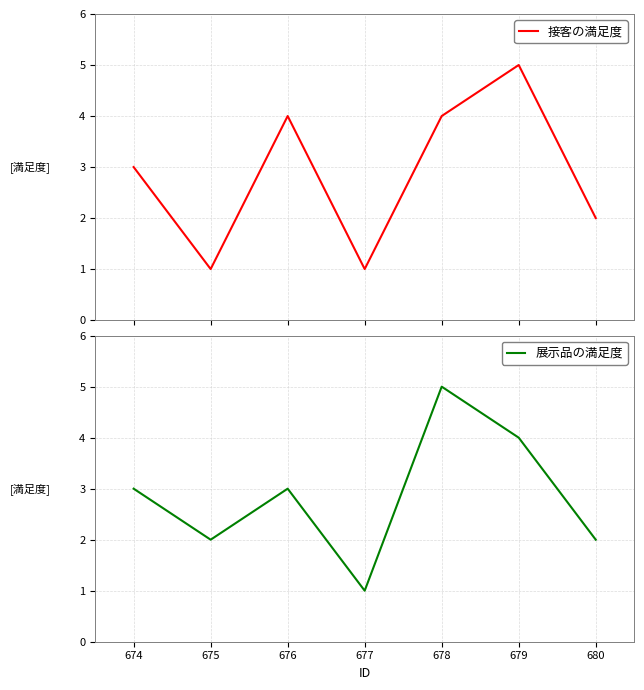

At which label does 展示品の満足度 reach its minimum?

677